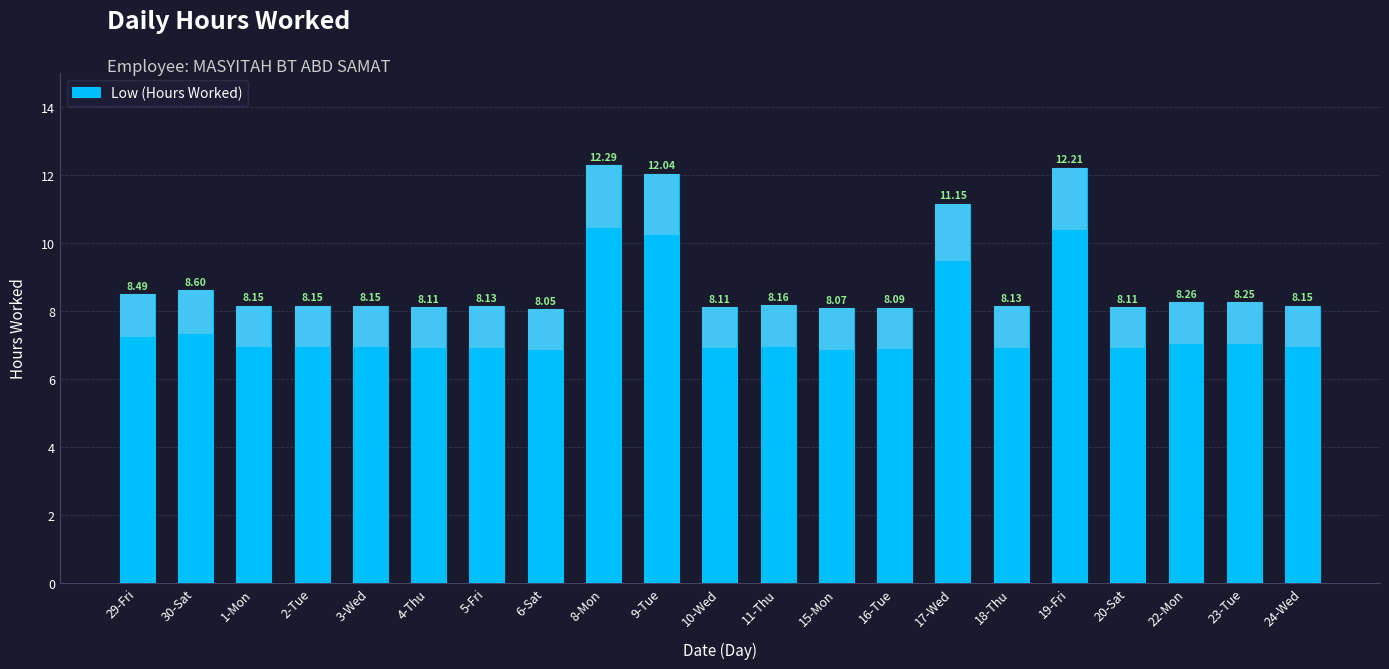

What is the sum of the values at 11-Thu and 22-Mon?

16.4